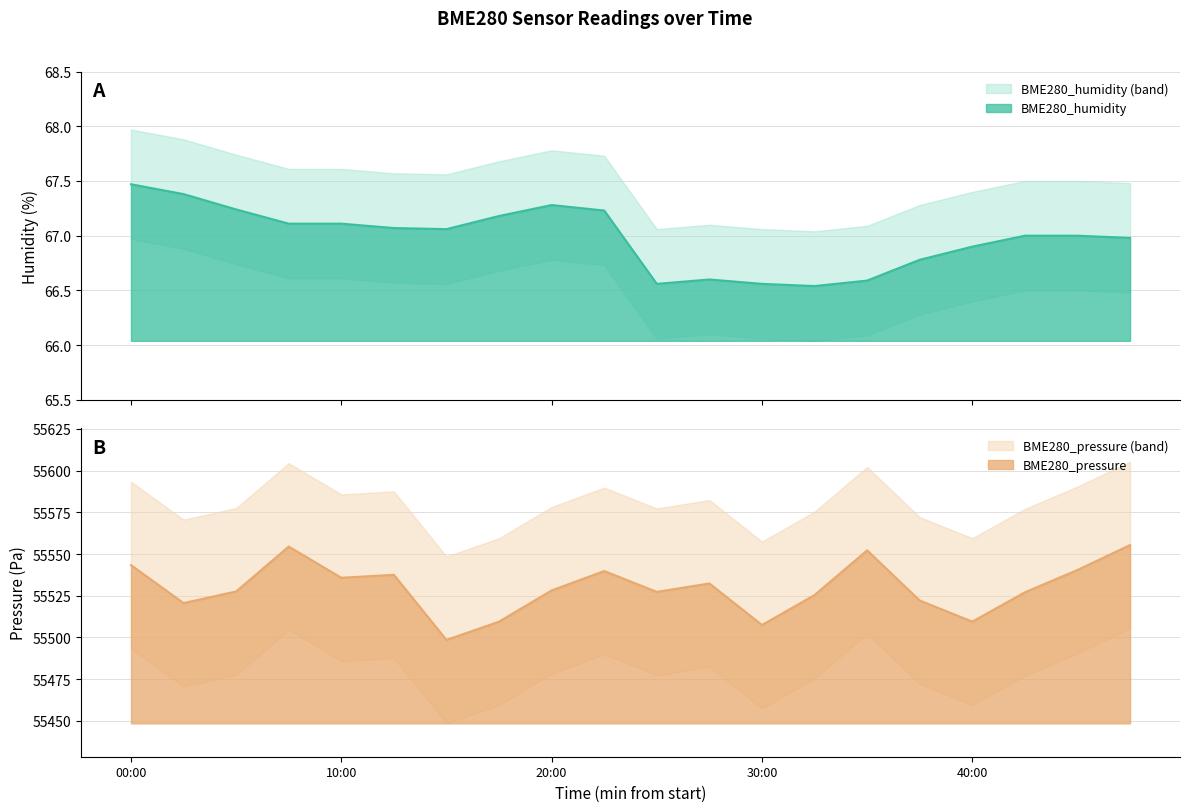

True or false: BME280_humidity and BME280_pressure_lower cross at least once.

False